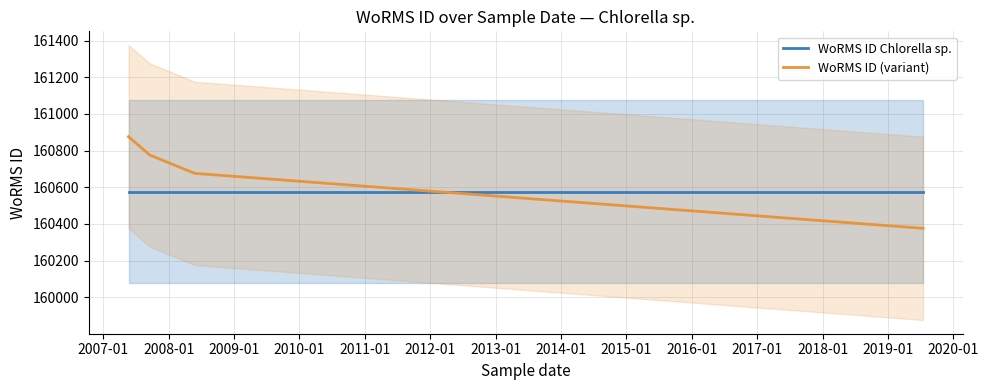

Reading left to right, what are all the values shown in this chart?

WoRMS ID Chlorella sp.: 160576	160576	160576	160576
WoRMS ID (variant): 160876	160776	160676	160376